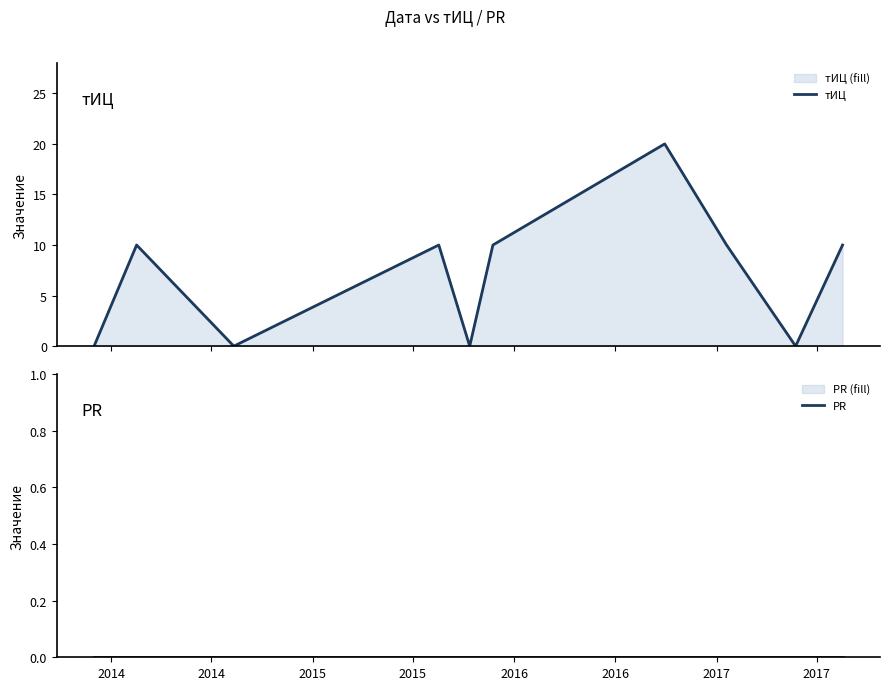

The PR series shows 0 at 2016. True or false?

True